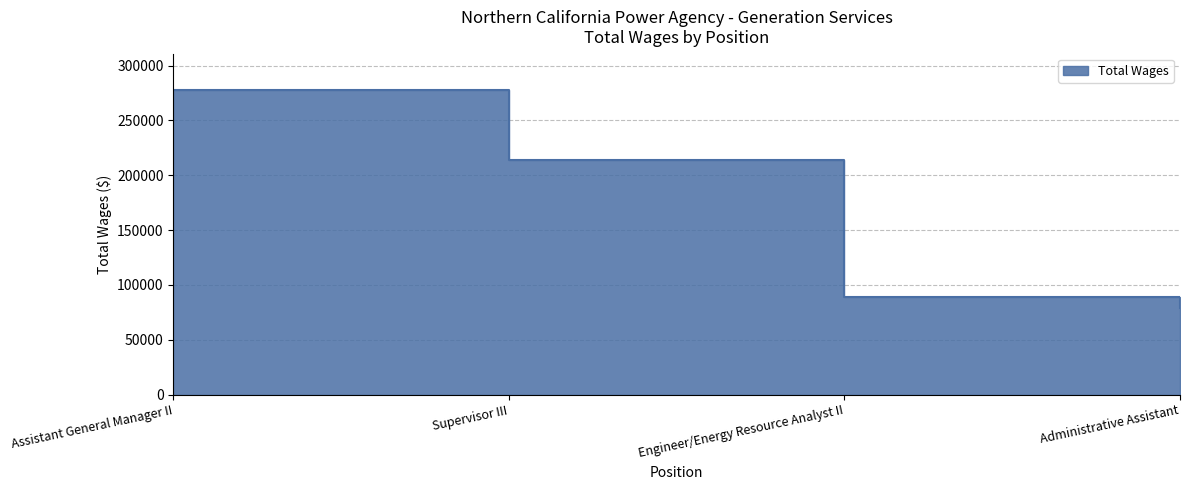

How many values exceed 214170?

1